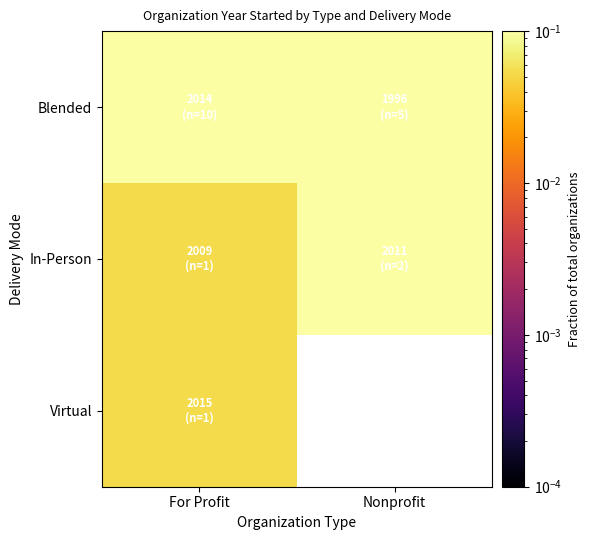

Is it true that In-Person equals 0.0 at For Profit?

False